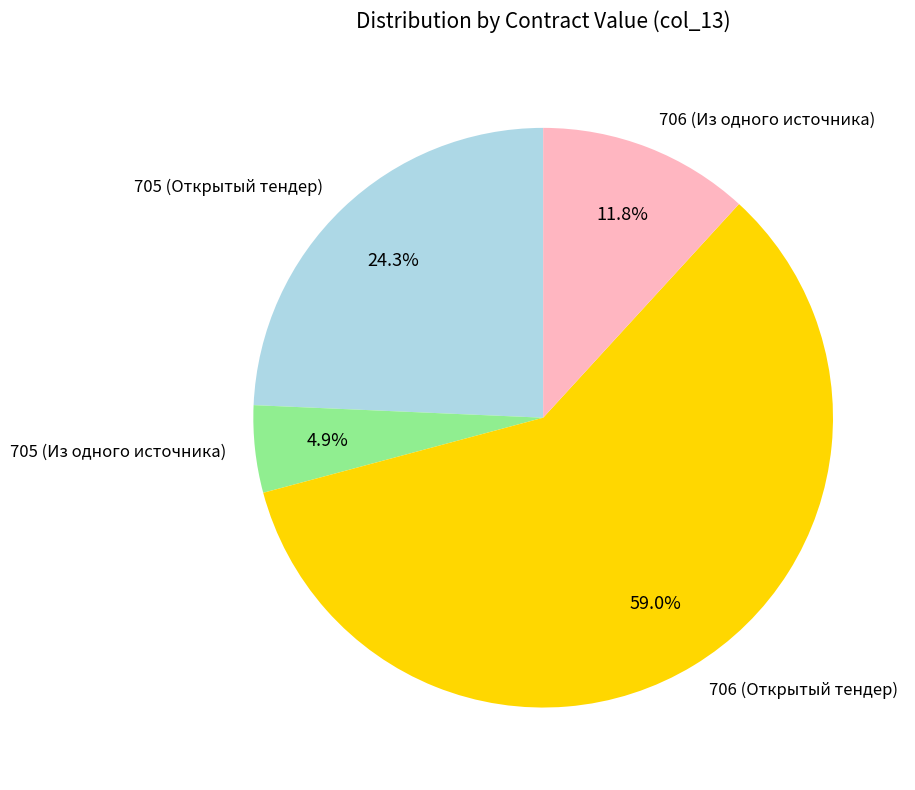

What percentage is the 706 (Открытый тендер) slice, to the nearest percent?

59%